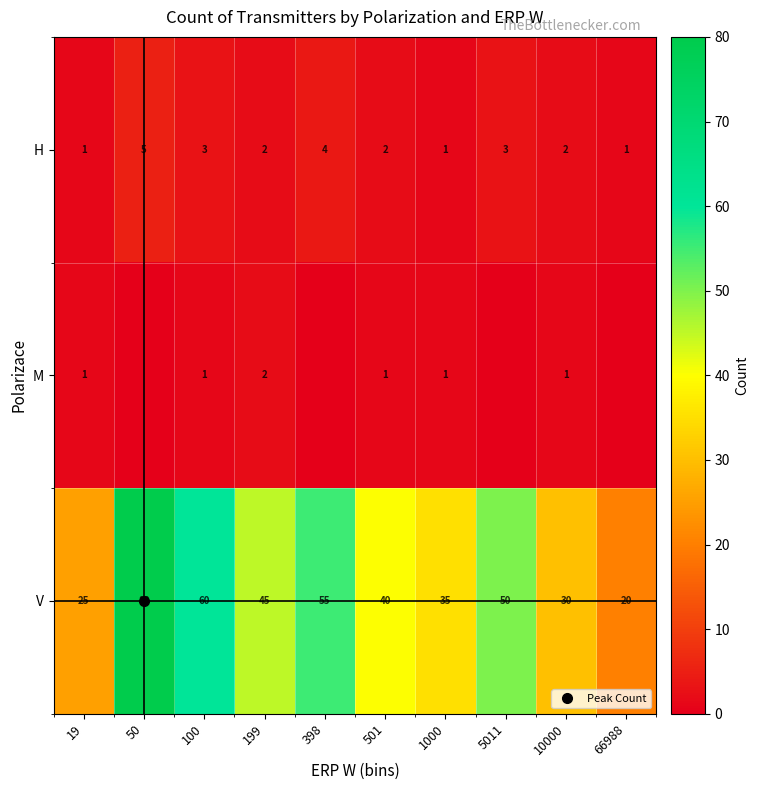

Rank the series by their maximum value, from lowest to highest.

M, H, V